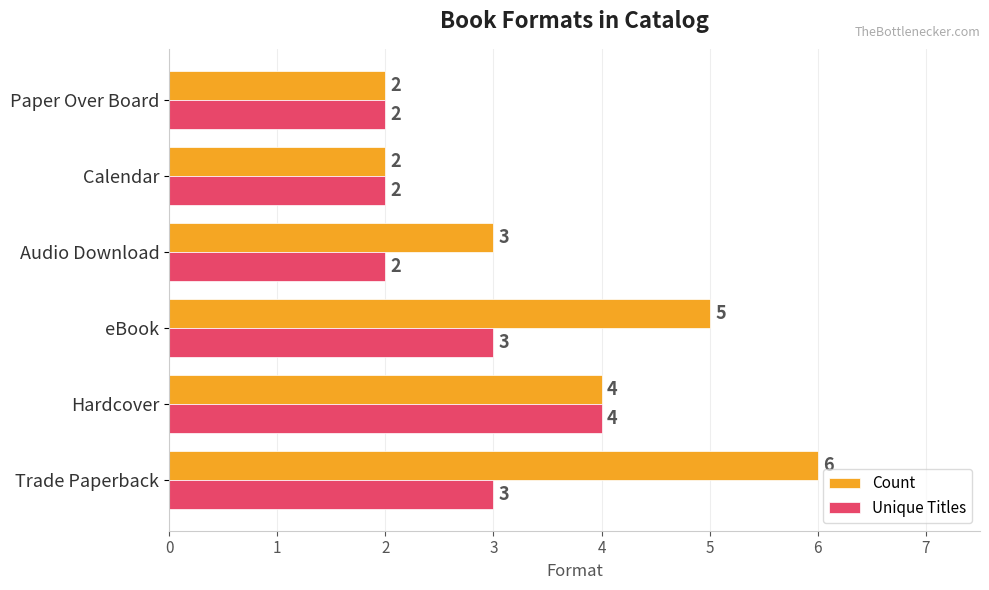

Is the value of Unique Titles at Calendar greater than the value of Count at Audio Download?

No